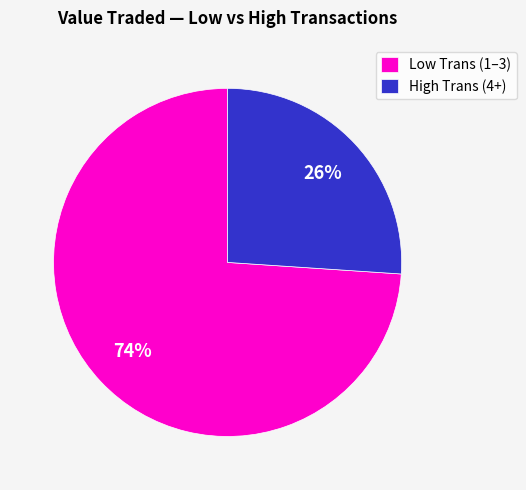

Which slice is the smallest?

High Trans (4+)